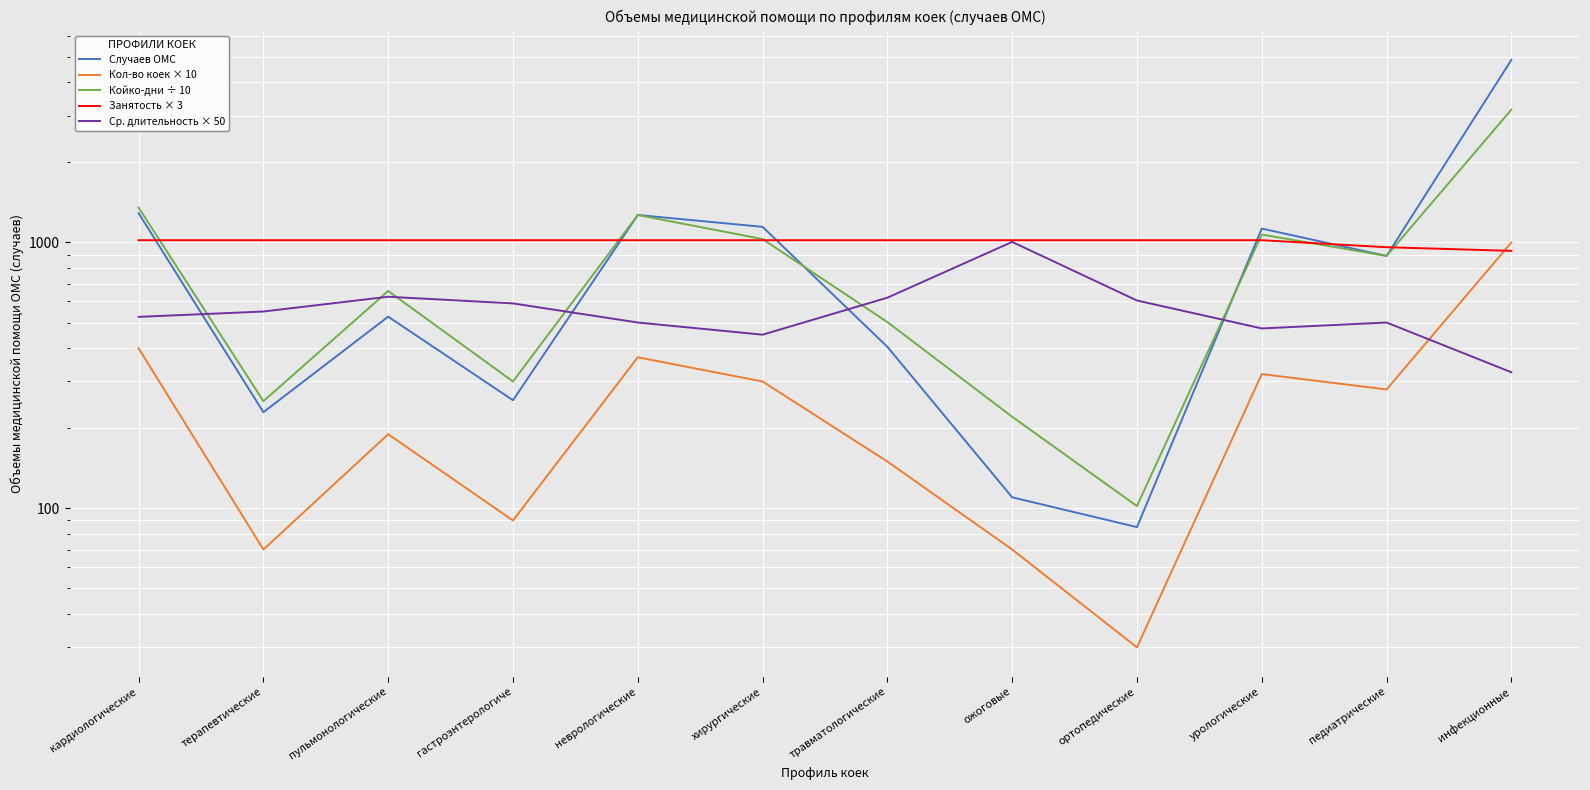

At which category does Ср. длительность × 50 reach its first local peak?

пульмонологические